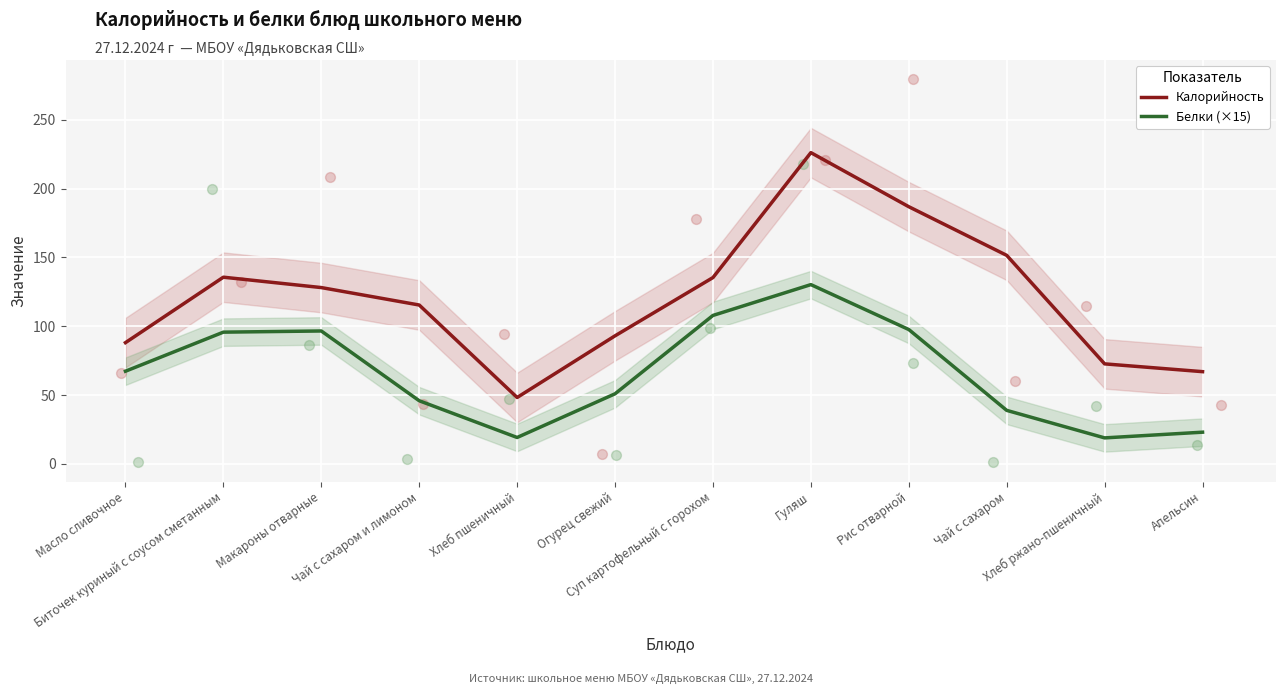

Which series has the largest total across all categories?

Калорийность